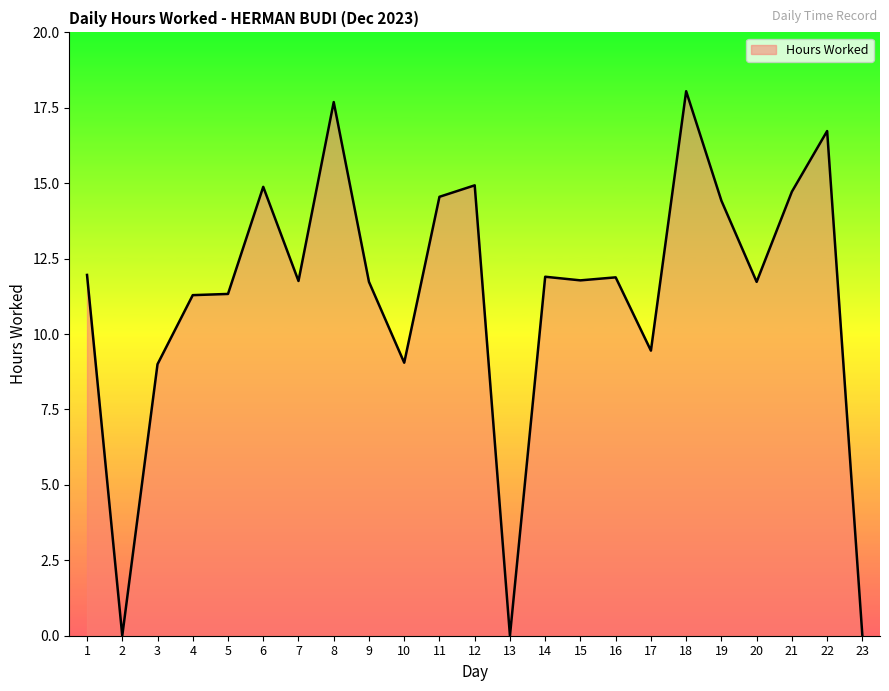

What is the difference between the values at 9 and 10?

2.7